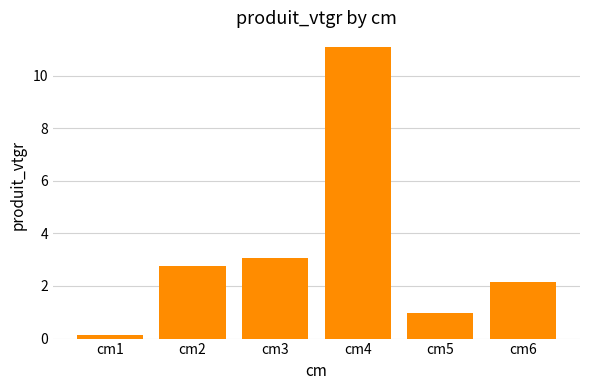

True or false: the data shows 4.4 at cm2.

False